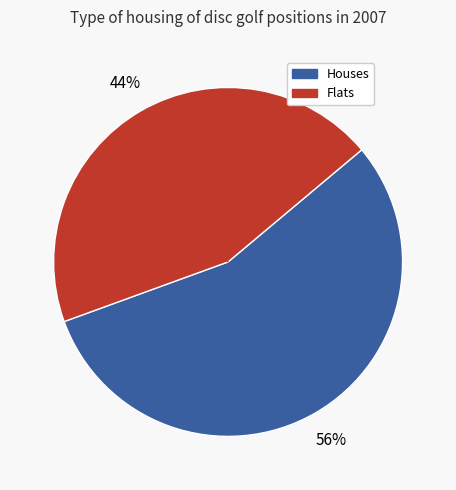

To the nearest percent, what is the average slice percentage?

50%